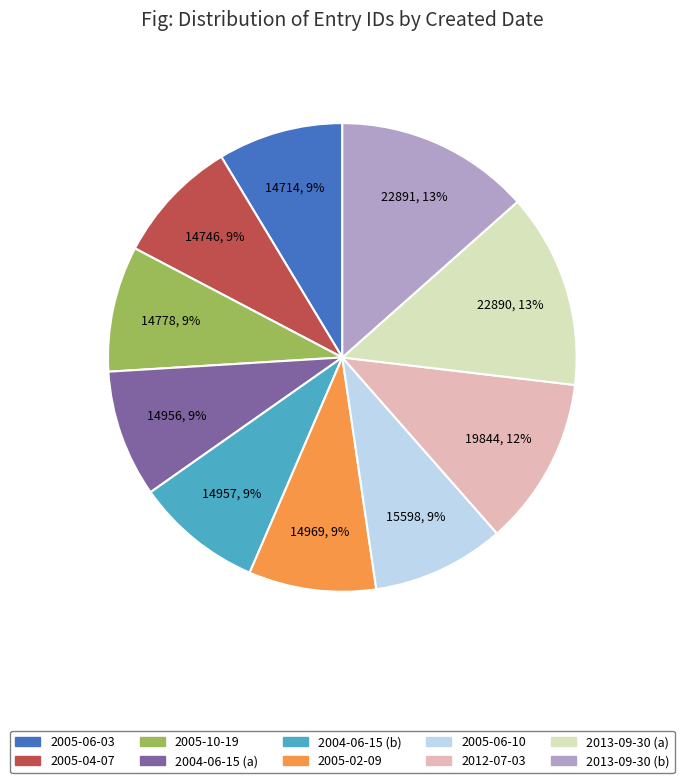

Is there any slice that represents more than half of the pie?

No